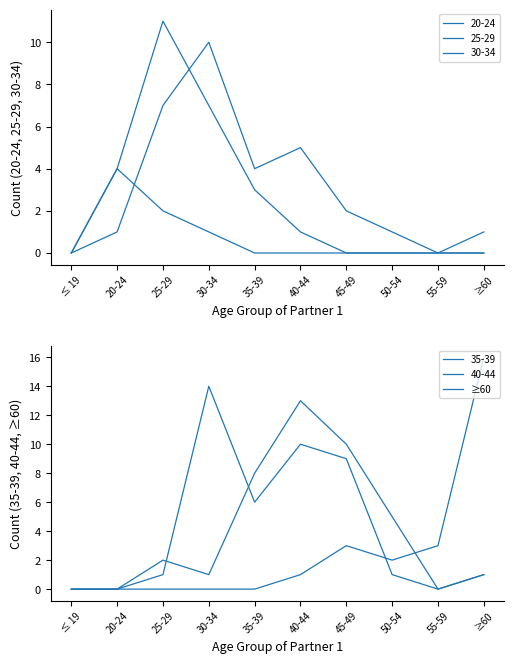

List the labels in order of value, largest first.

≥60, 45-49, 55-59, 50-54, 40-44, ≤ 19, 20-24, 25-29, 30-34, 35-39